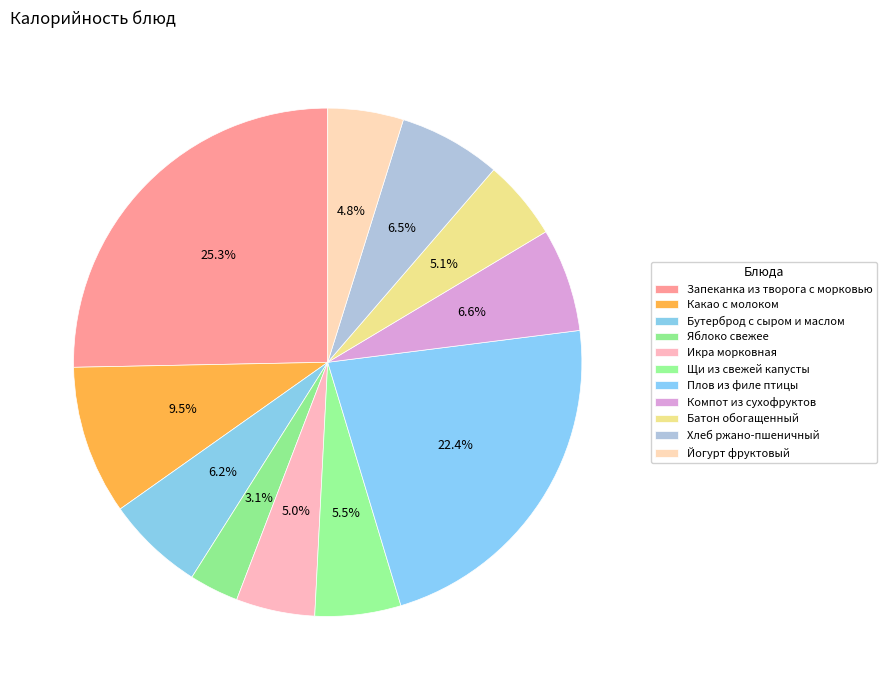

Count the number of slices in the pie.

11